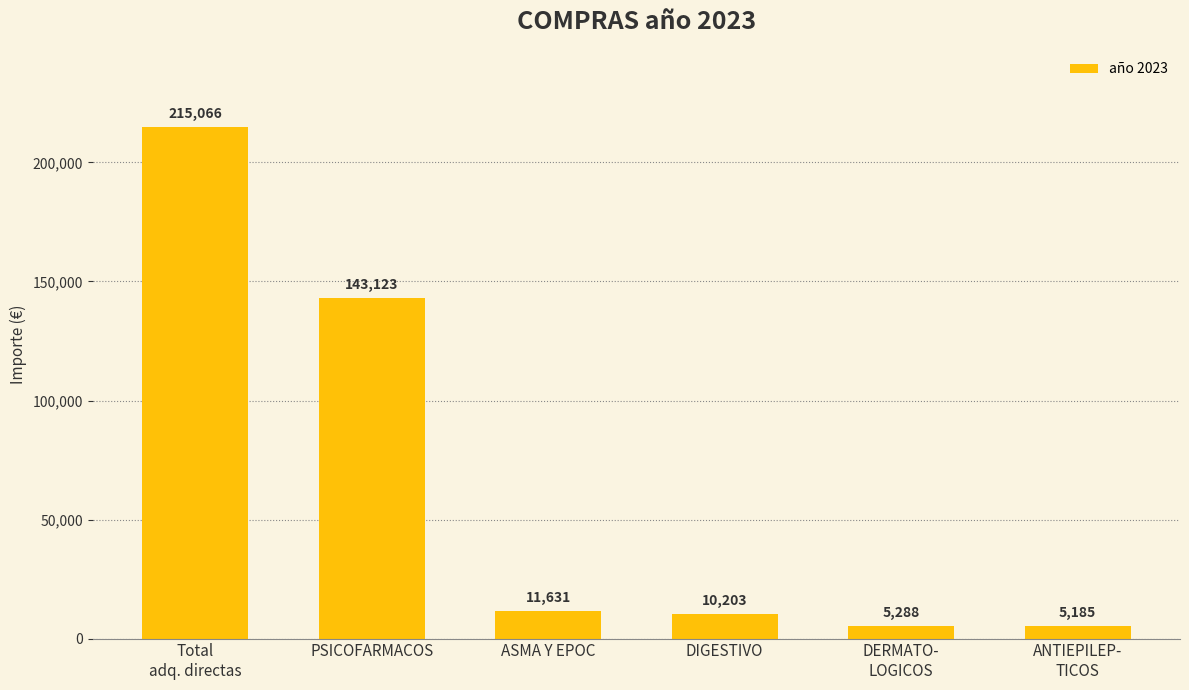

True or false: the data shows 99526 at PSICOFARMACOS.

False